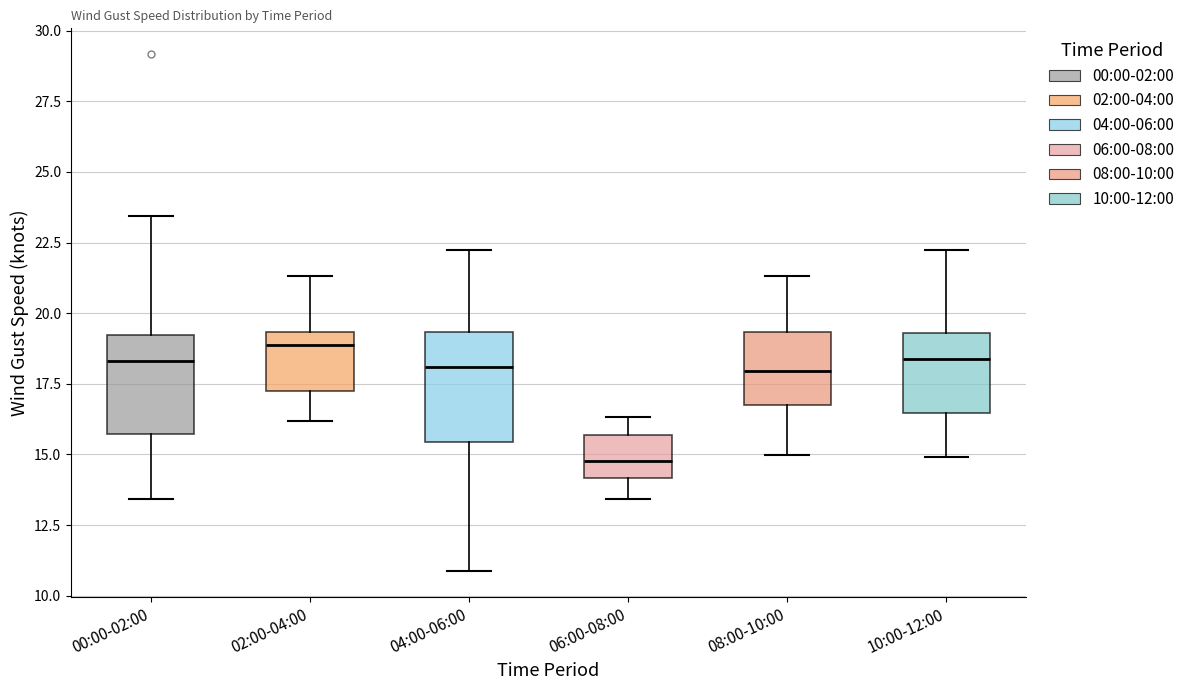

Where does the upper whisker of the box for 04:00-06:00 end on the y-axis? The values are not printed on the chart, so give them approximately, as read against the axis.

22.0